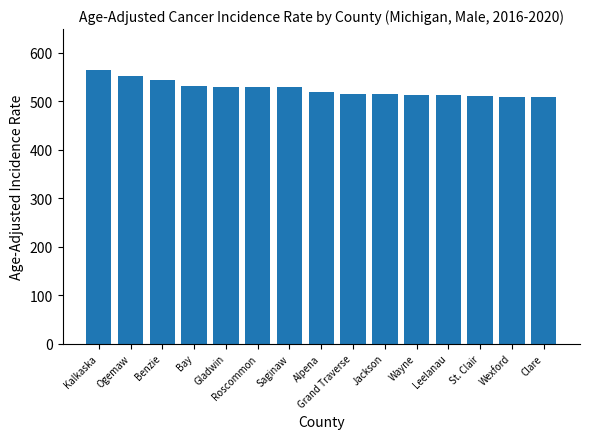

What is the minimum value shown in the chart?

508.2